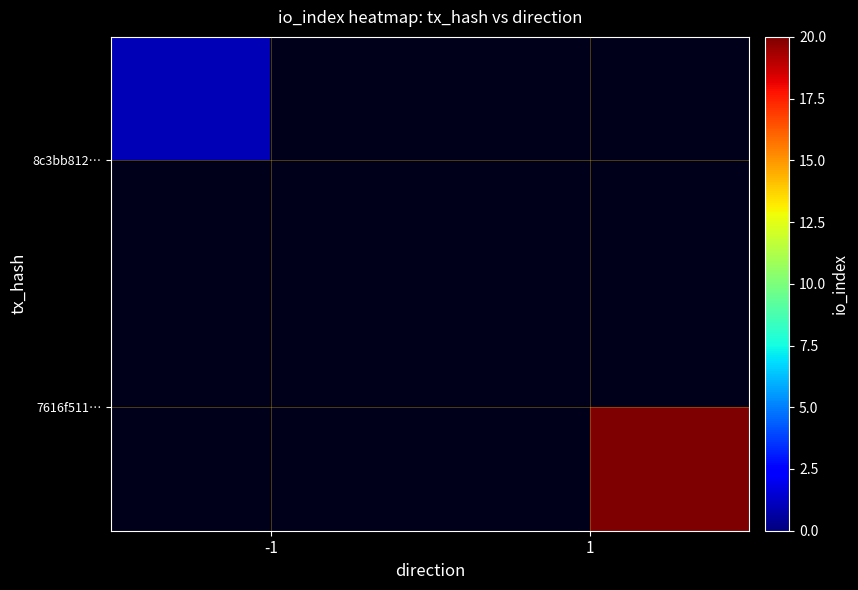

Rank the categories by 8c3bb812… value from lowest to highest.

-1, 1